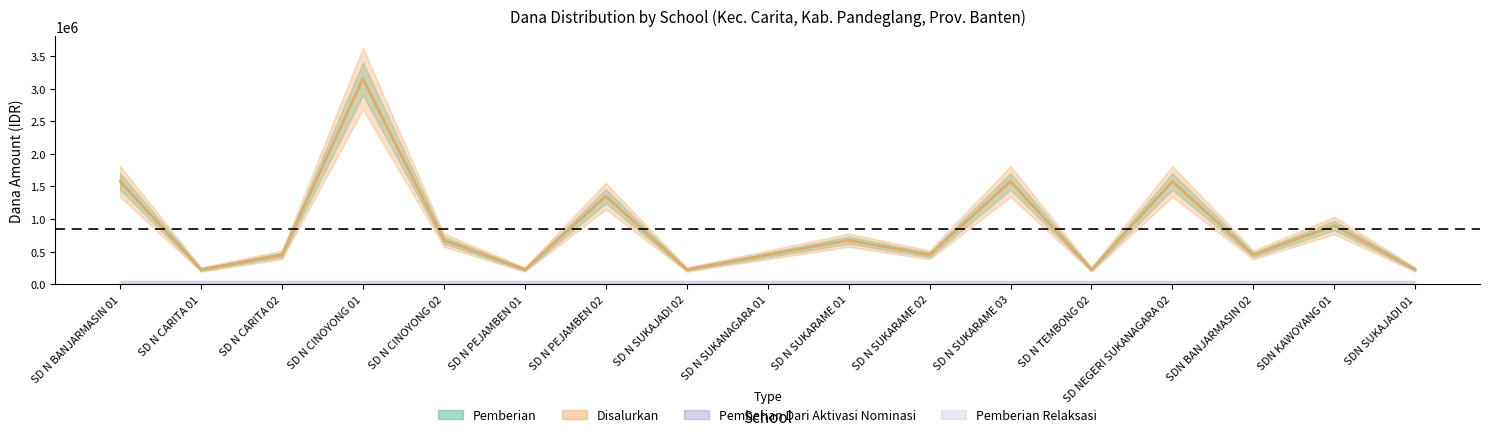

At which category is the sum across all series the highest?

SD N CINOYONG 01